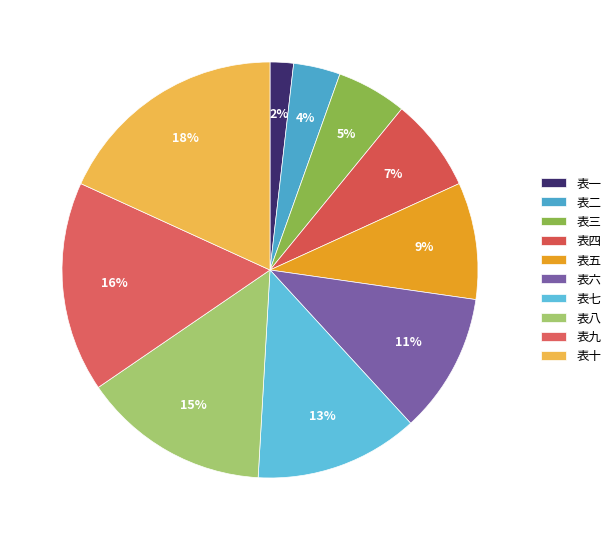

The 表九 slice represents 16% of the pie. True or false?

True